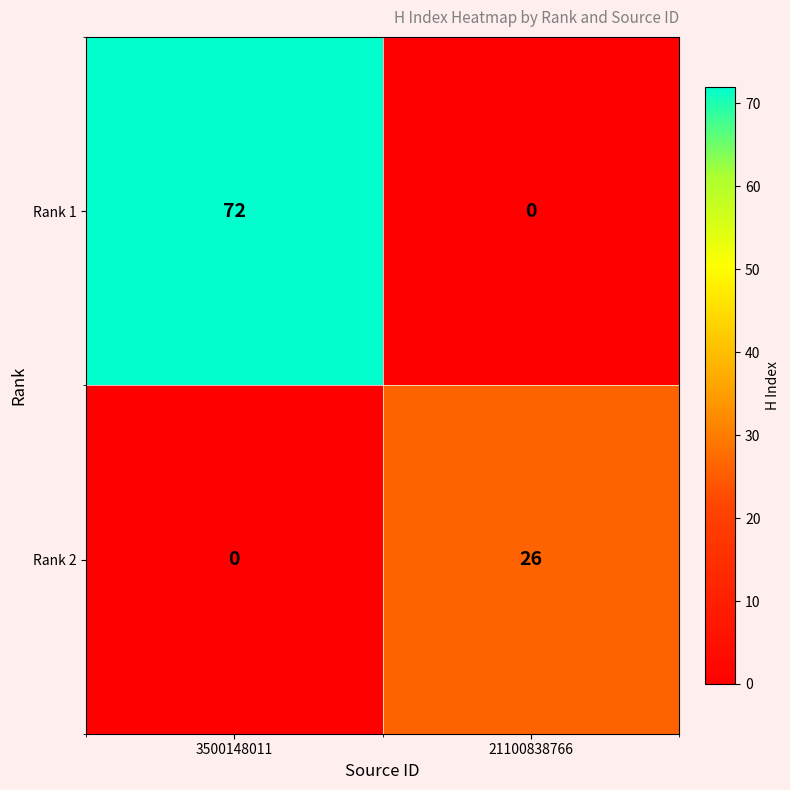

At which category does the chart reach its peak across all series?

3500148011